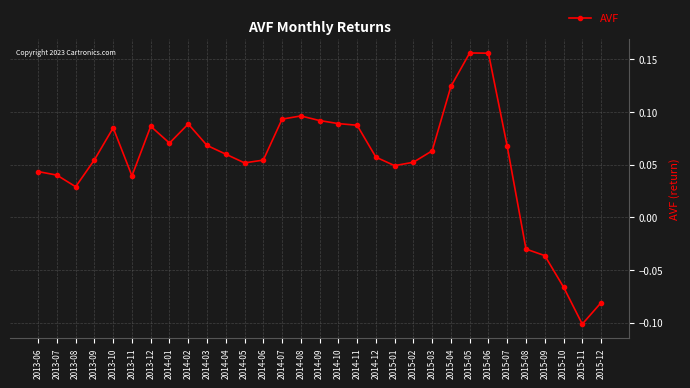

Which has a higher value, 2015-06 or 2013-06?

2015-06